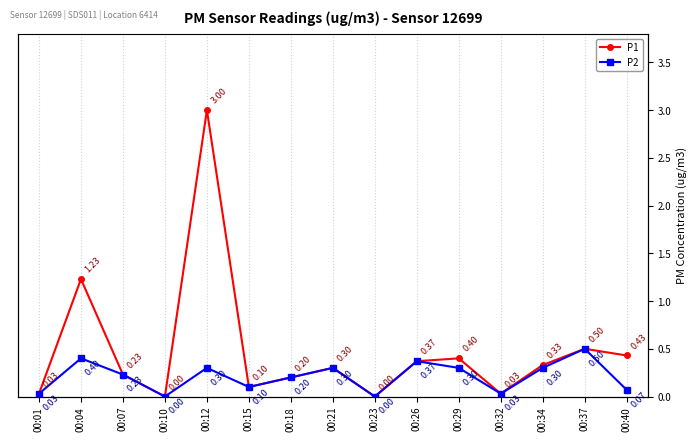

True or false: P2 and P1 cross at least once.

False